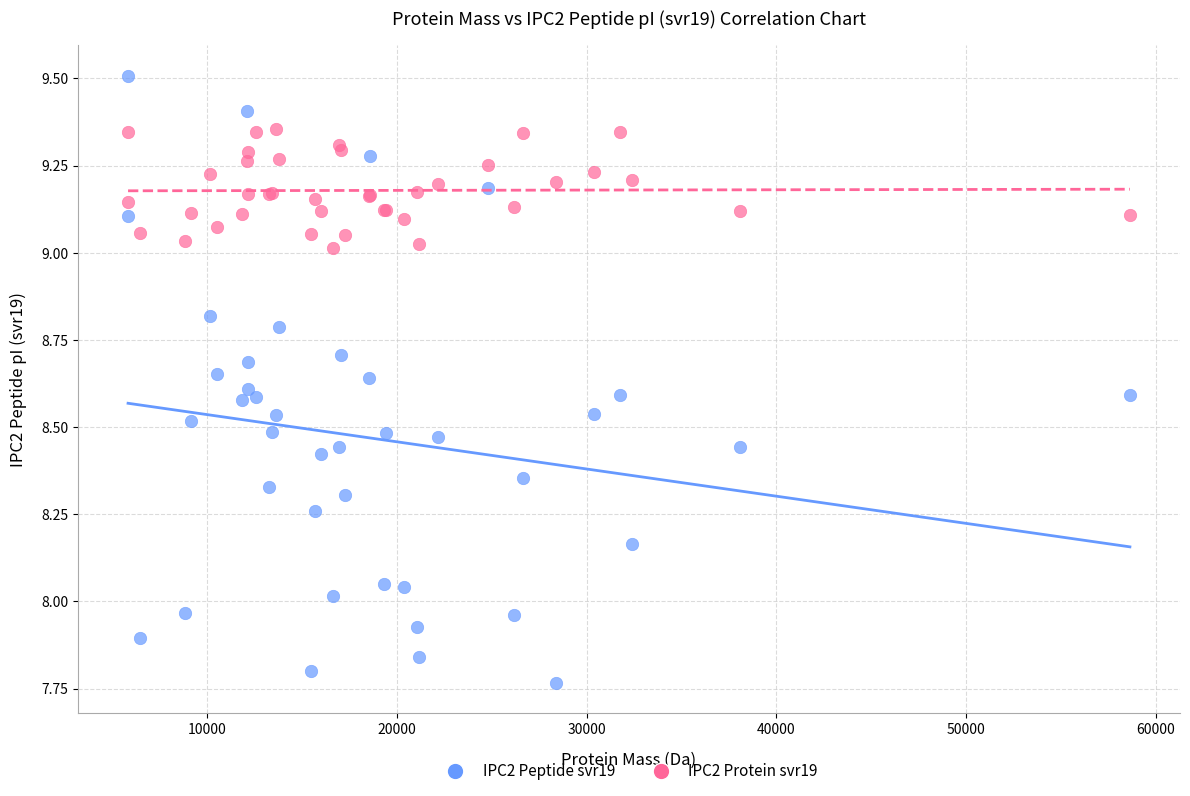

Which series contains the lowest Y value?

IPC2 Peptide svr19